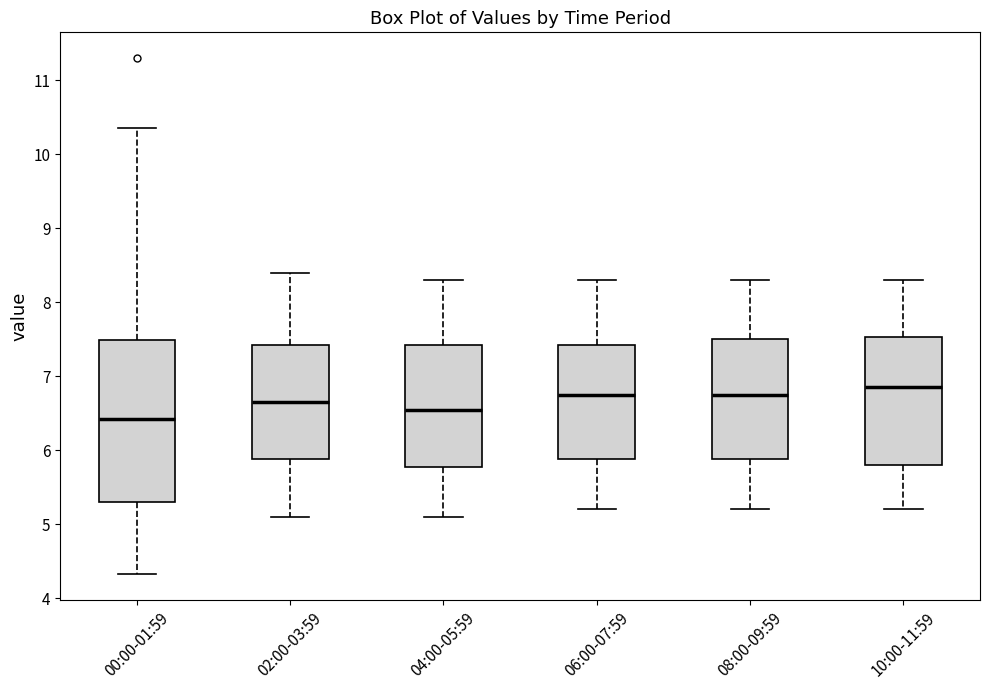

Reading left to right, read every box against the y-axis: the position of its median line, the range the box covers, and the ends of its whiskers. The values are not printed on the chart, so give them approximately, as read against the axis.

00:00-01:59: median 6.4, box 5.3 to 7.5, whiskers 4.3 to 10.4
02:00-03:59: median 6.7, box 5.9 to 7.4, whiskers 5.1 to 8.4
04:00-05:59: median 6.6, box 5.8 to 7.4, whiskers 5.1 to 8.3
06:00-07:59: median 6.8, box 5.9 to 7.4, whiskers 5.2 to 8.3
08:00-09:59: median 6.8, box 5.9 to 7.5, whiskers 5.2 to 8.3
10:00-11:59: median 6.9, box 5.8 to 7.5, whiskers 5.2 to 8.3